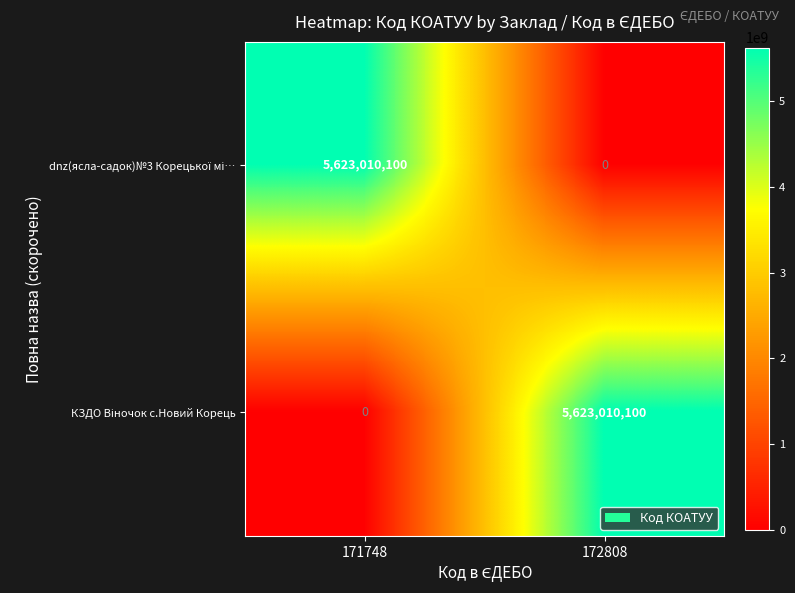

What is the spread (max minus min) of values at 172808?

5623010100